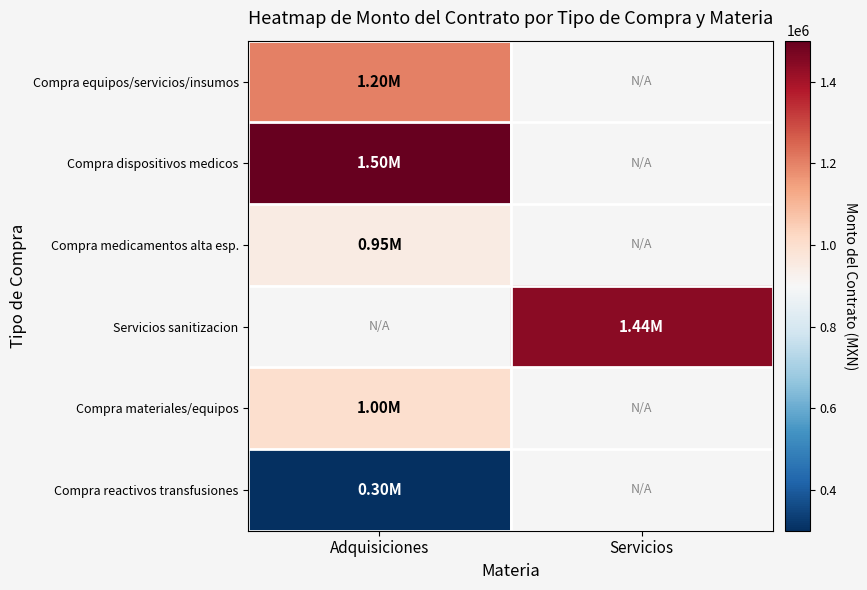

The value of Compra reactivos transfusiones at Adquisiciones is 300000.0. True or false?

True